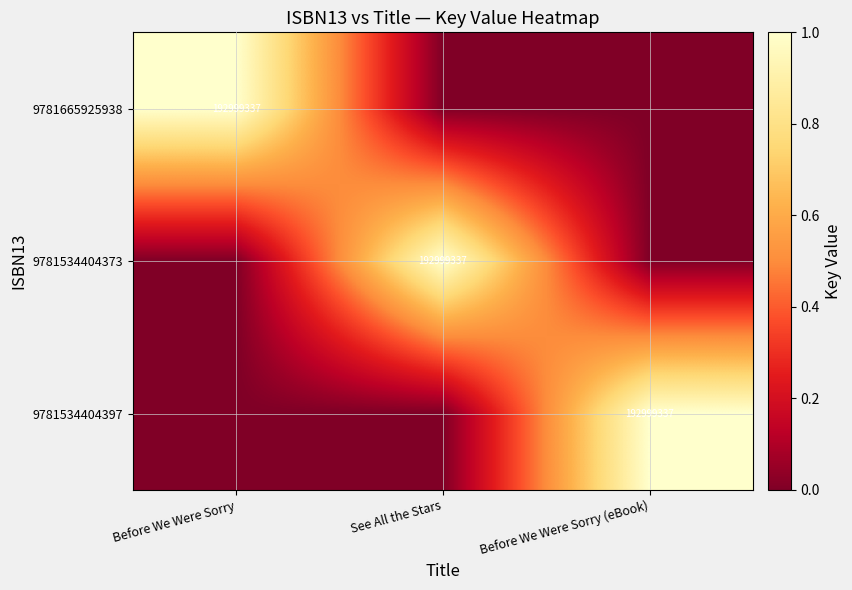

Between Before We Were Sorry (eBook) and See All the Stars, which is larger?

Before We Were Sorry (eBook)